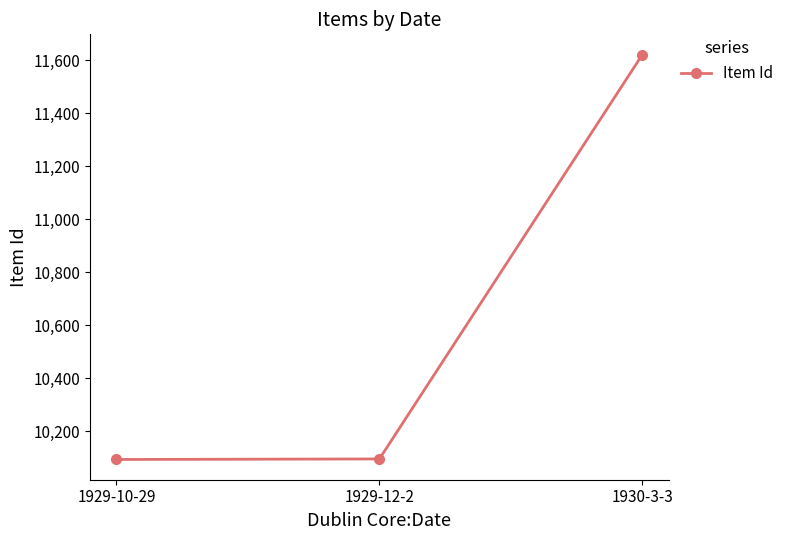

What is the greatest value displayed?

11621